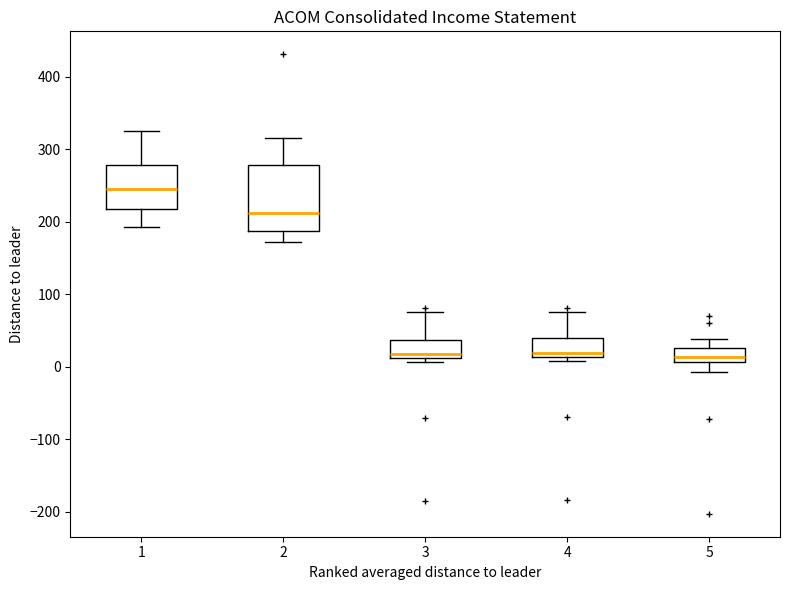

Comparing the boxes themselves (not the whiskers), which one is the tallest?

2